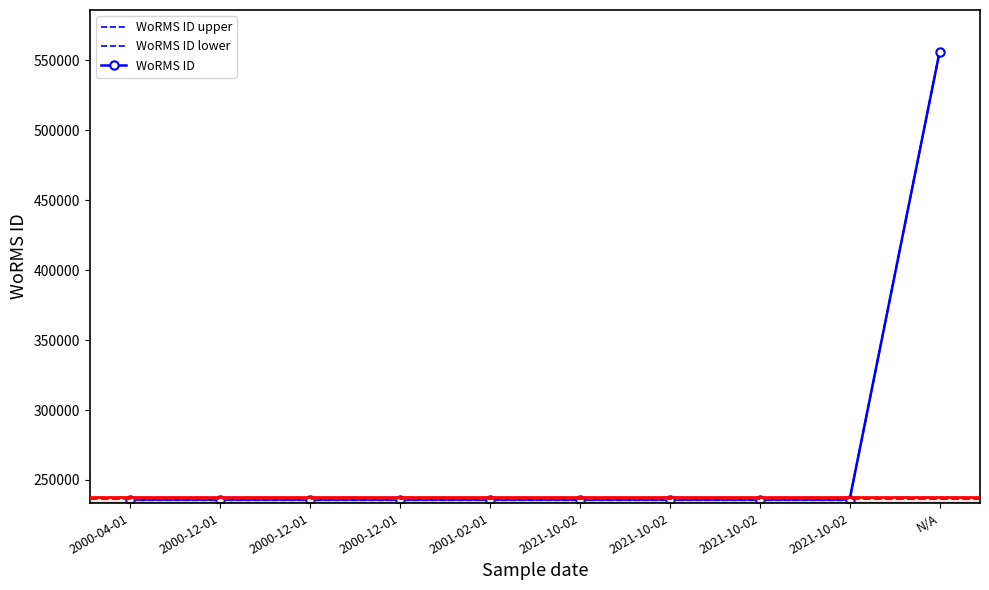

True or false: WoRMS ID and WoRMS ID upper cross at least once.

False